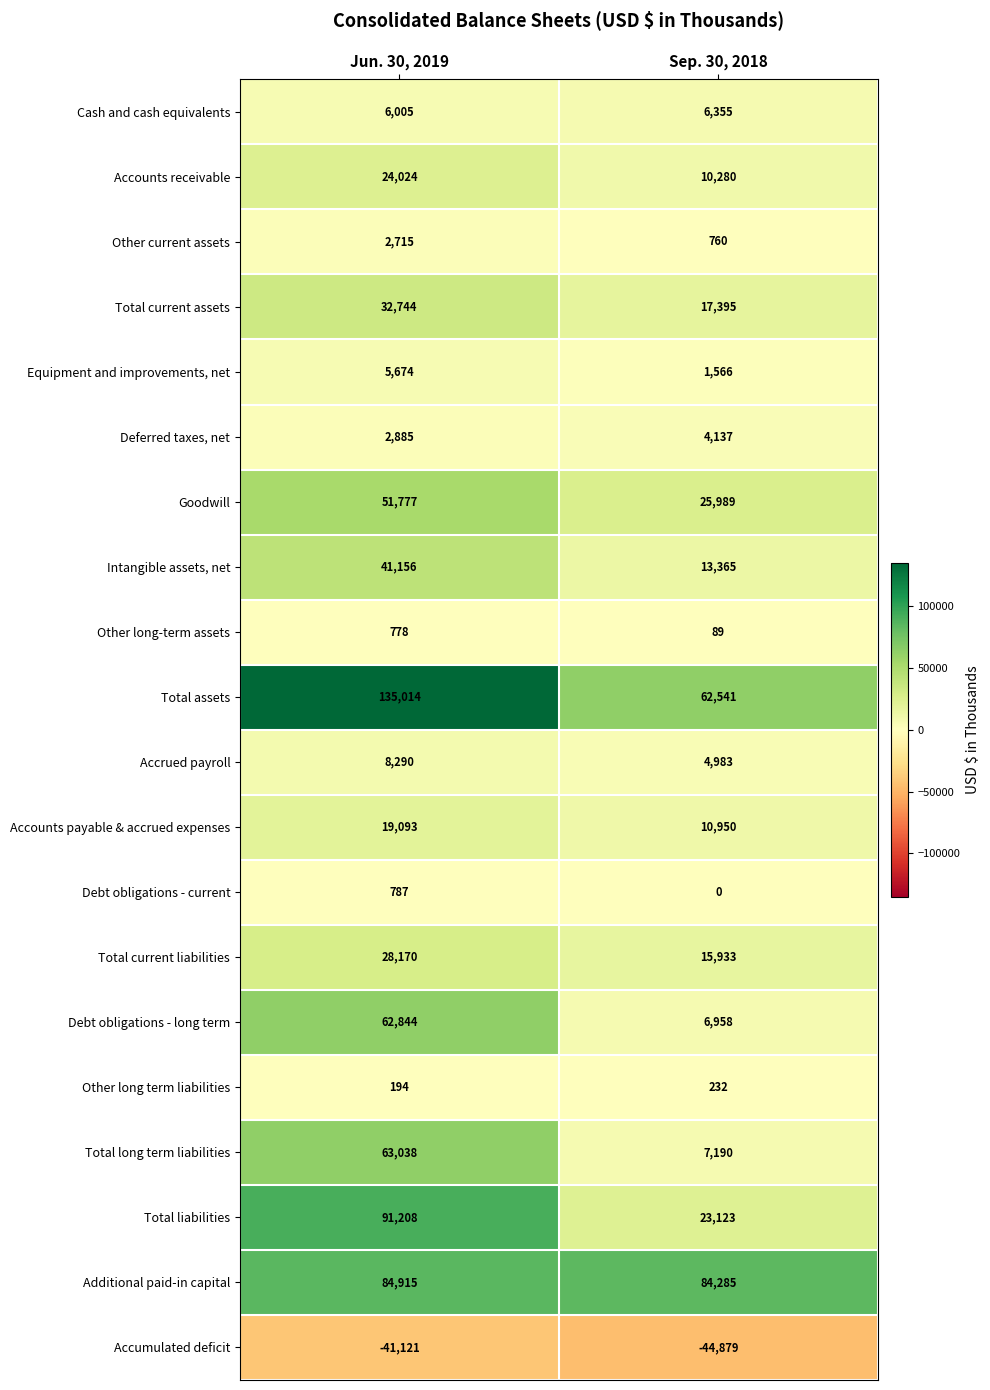

Which series has the largest total across all categories?

Total assets